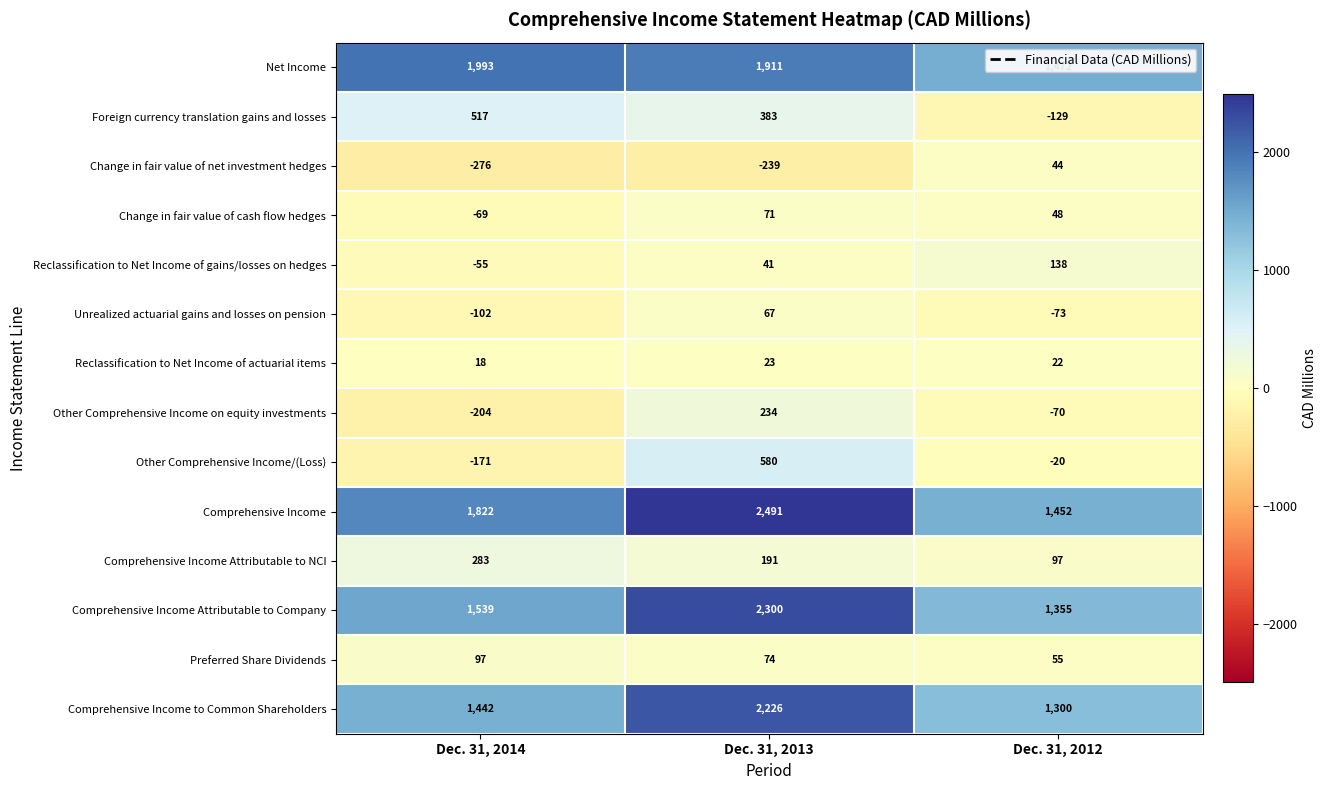

The Change in fair value of net investment hedges series shows 10 at Dec. 31, 2012. True or false?

False